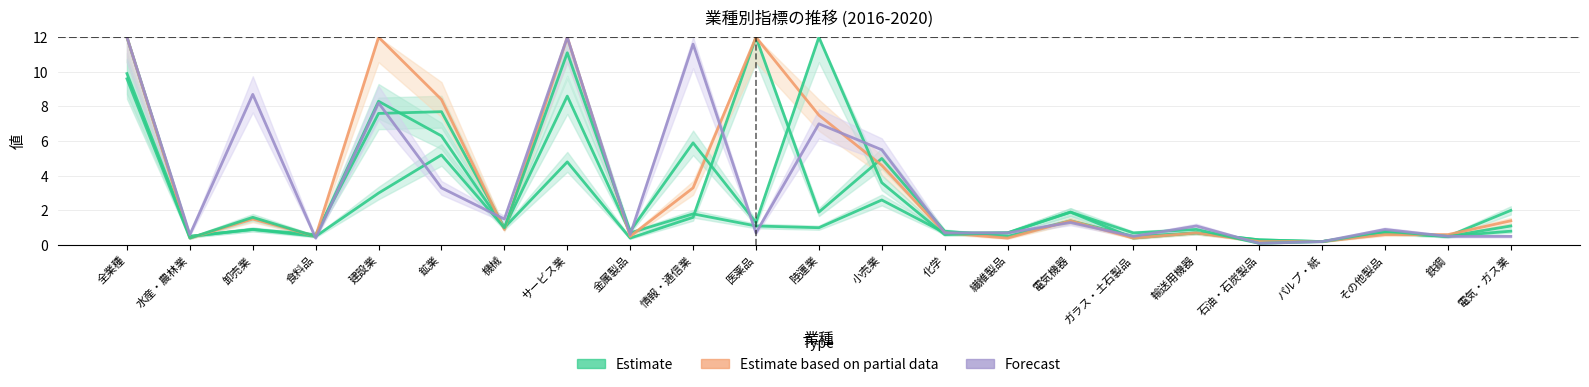

What is the label of the 3rd point from the right?

その他製品